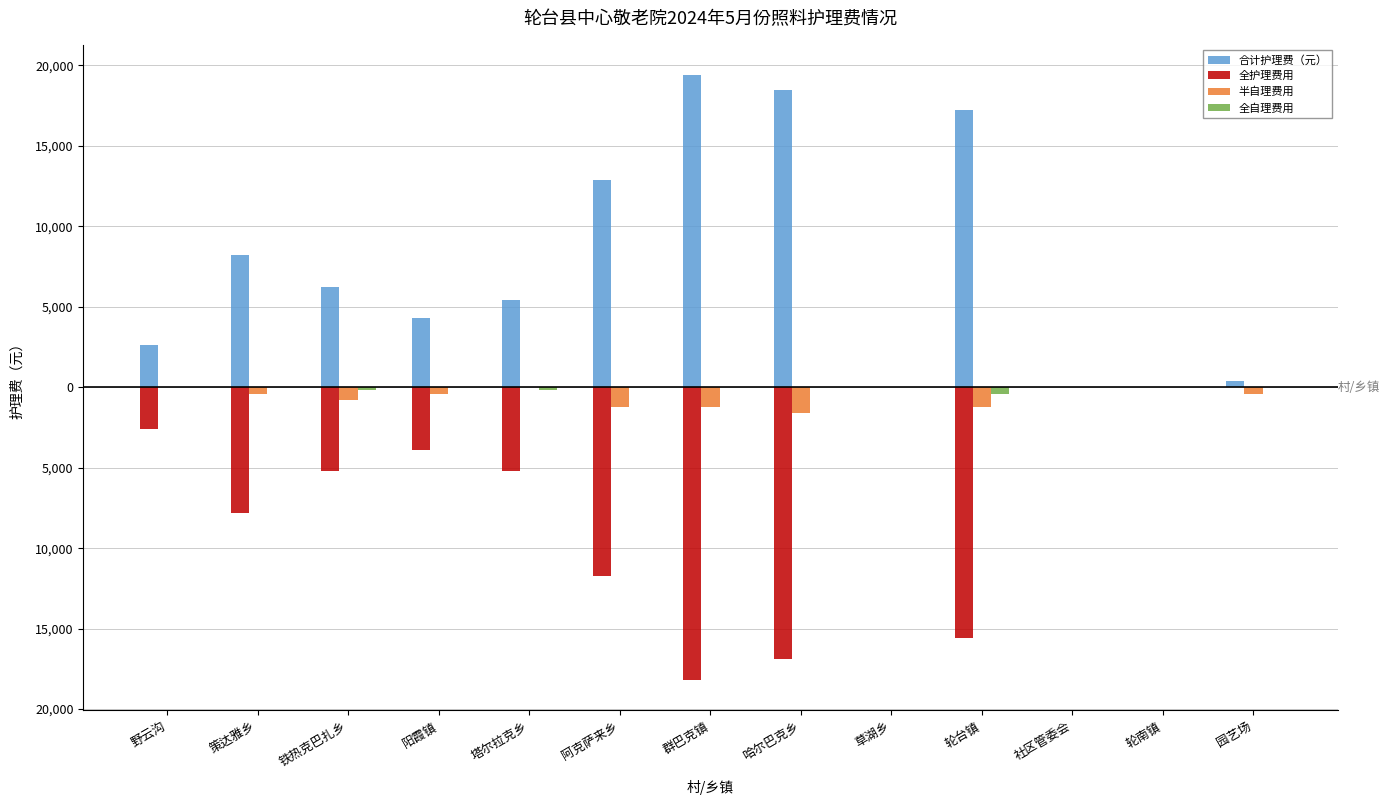

Which has a higher value, 策达雅乡 or 园艺场?

策达雅乡